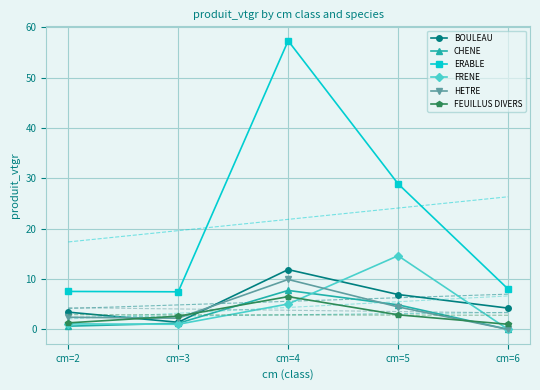

How many lines are shown in the chart?

6